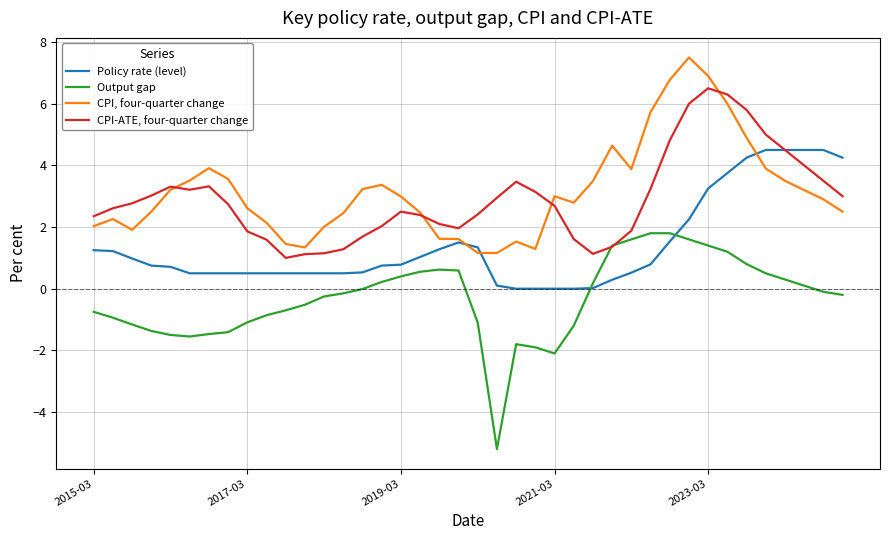

True or false: CPI, four-quarter change and Output gap intersect in this chart.

False